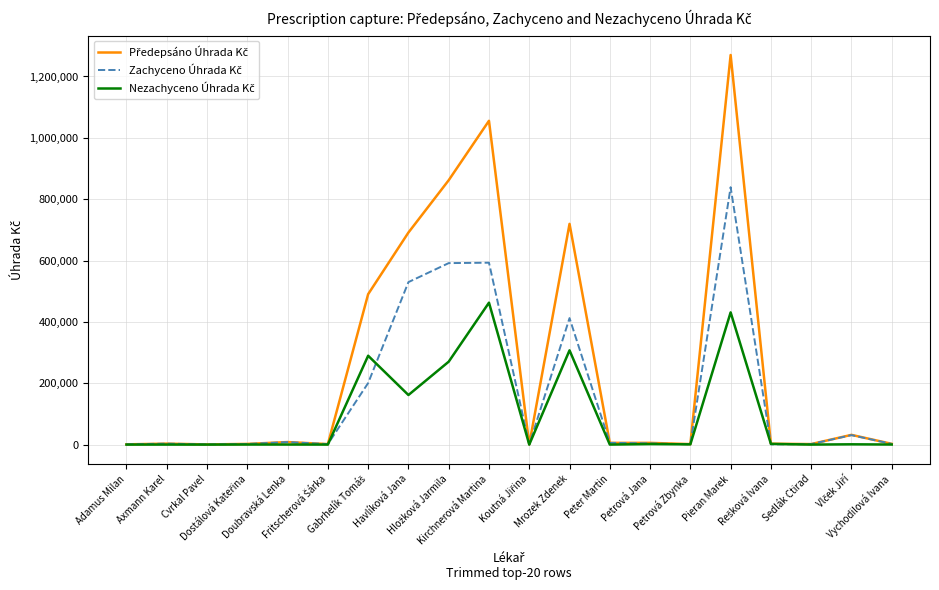

What is the difference between the maximum and minimum values in the Předepsáno Úhrada Kč series?

1269673.1